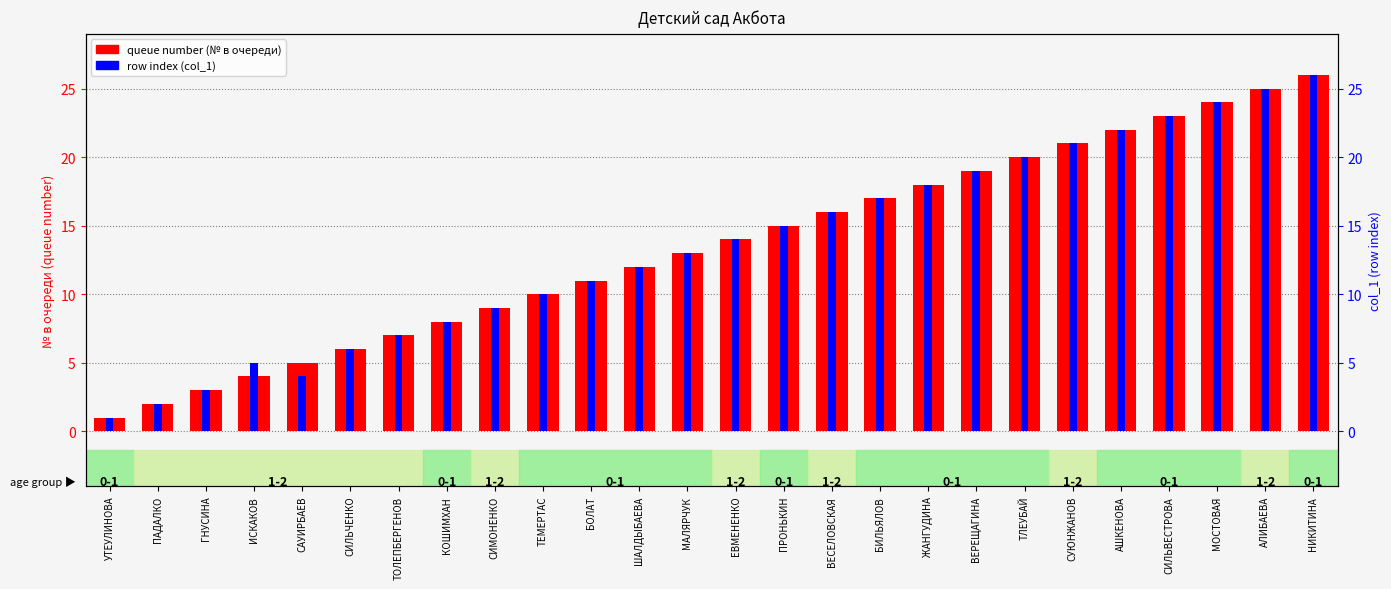

What is the difference between the row index (col_1) values at АЛИБАЕВА and СИЛЬЧЕНКО?

19